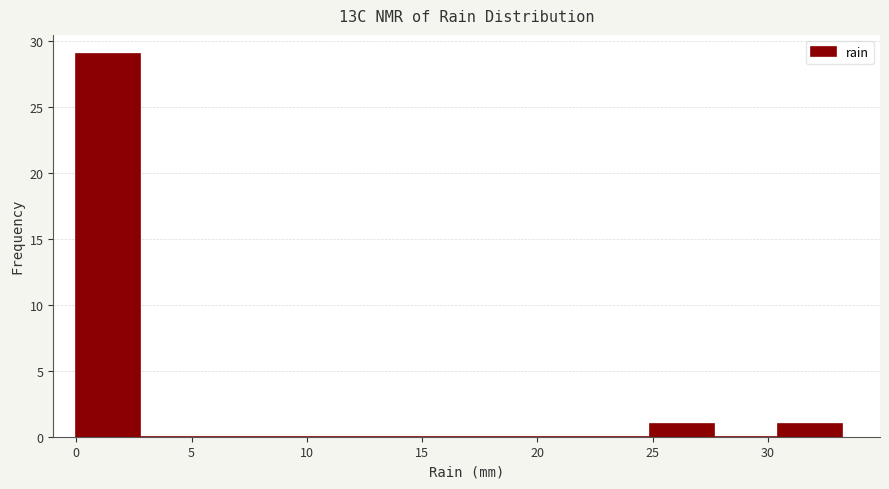

Which range on the x-axis has the tallest bar?

0.0 to 3.0